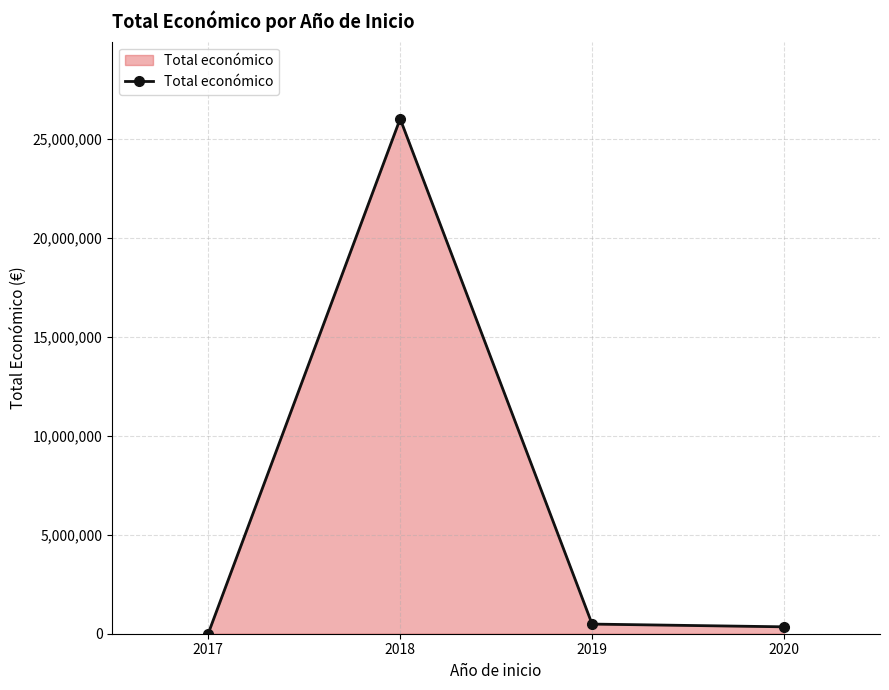

Does the chart have visible grid lines?

Yes